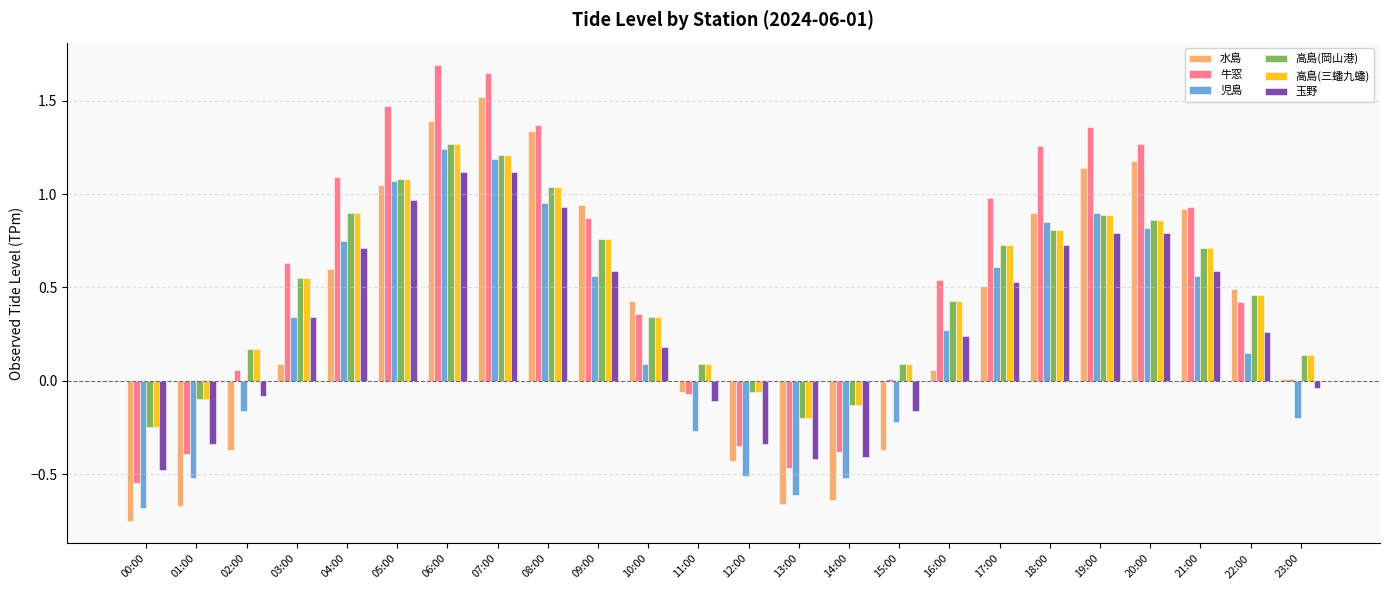

Are the bars horizontal?

No